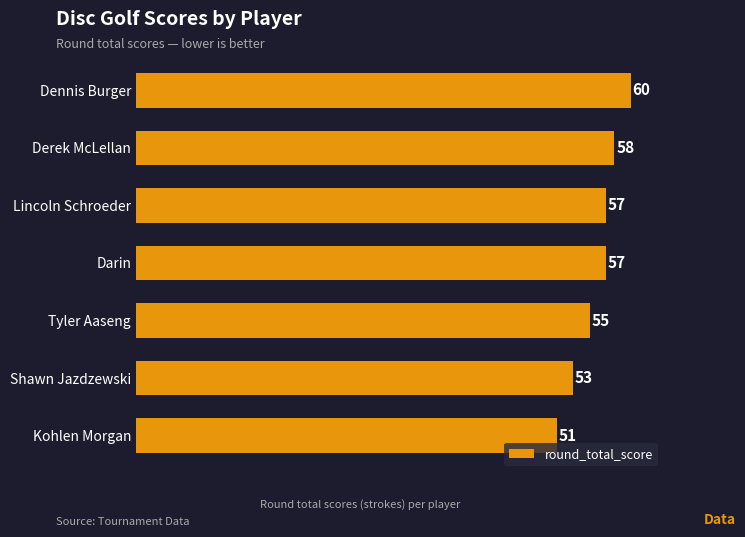

Does the chart contain stacked bars?

No